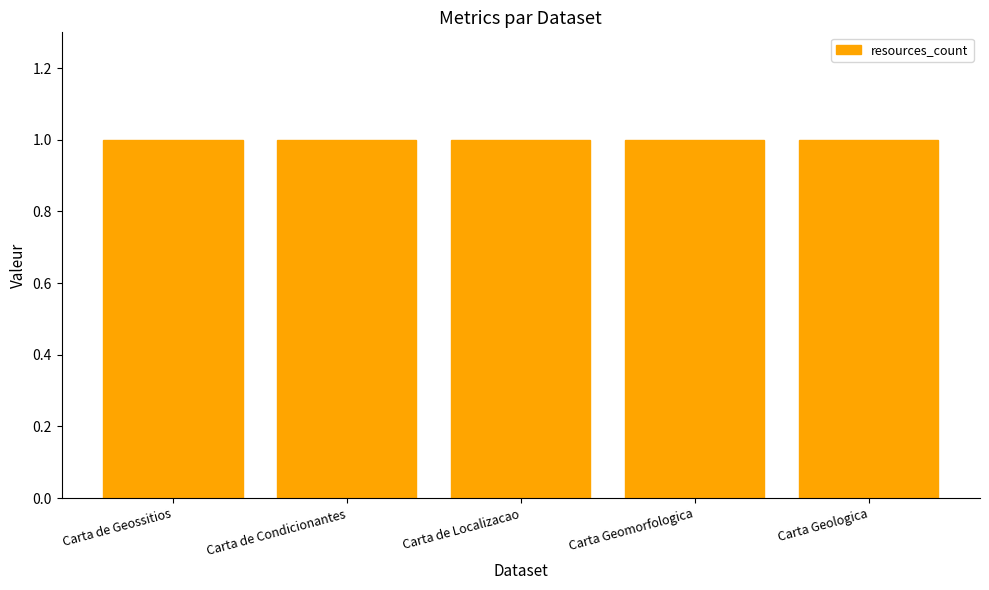

What is the label of the 1st bar from the left?

Carta de Geossitios